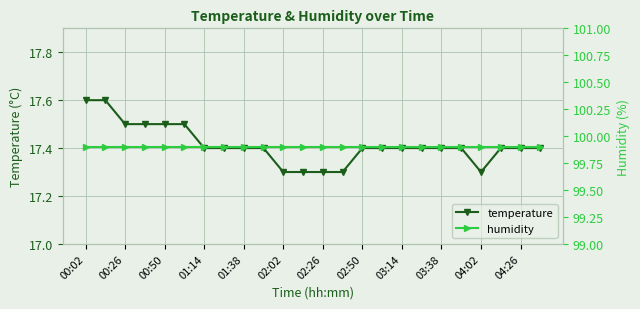

Count the number of data series in this chart.

2